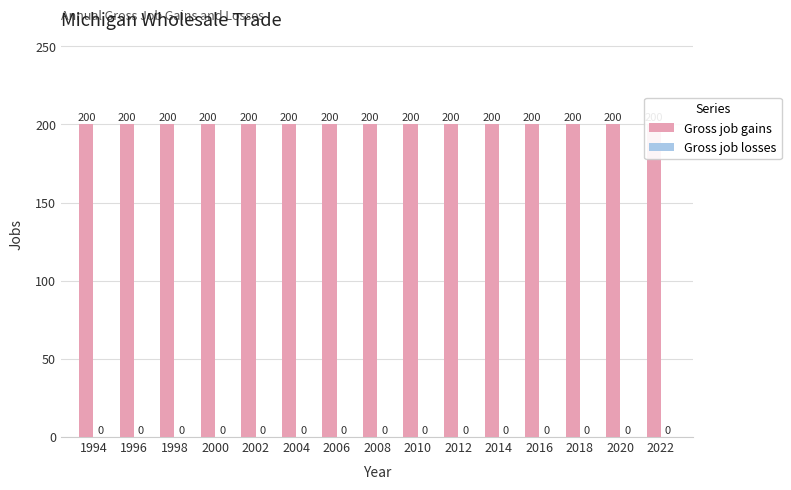

At which label does Gross job gains reach its peak?

1994